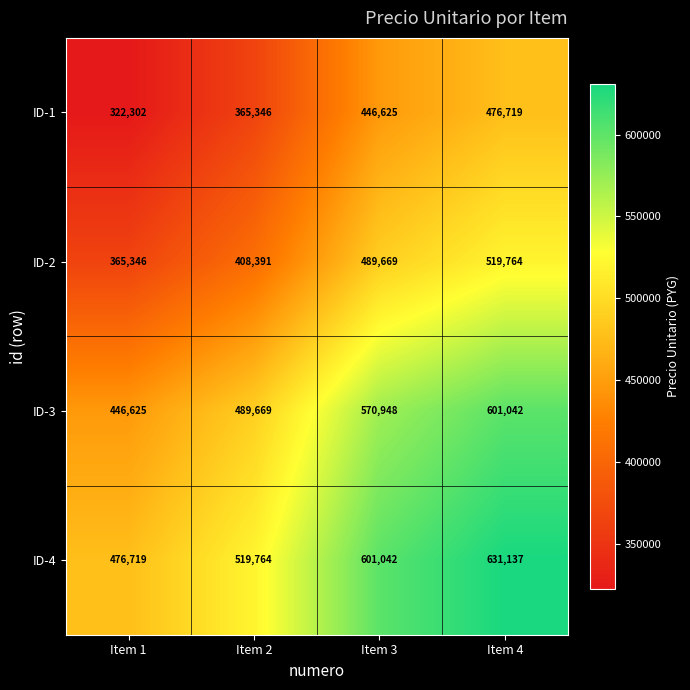

How many ID-1 values are between 365346 and 476719?

3